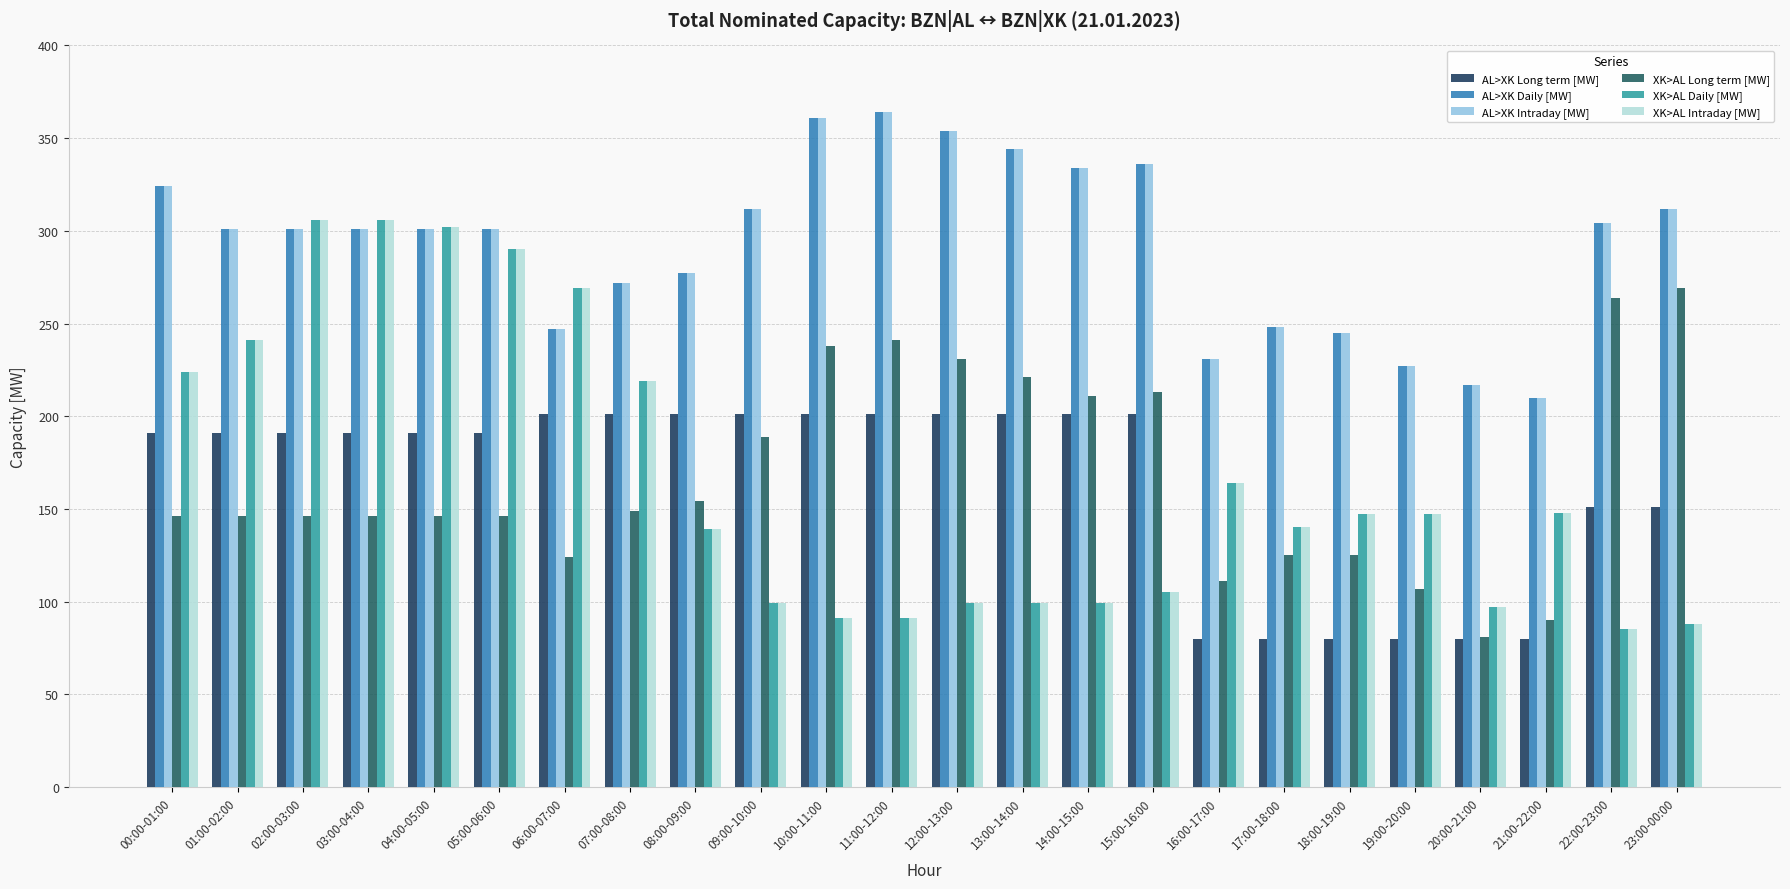

Count the number of categories in the chart.

24